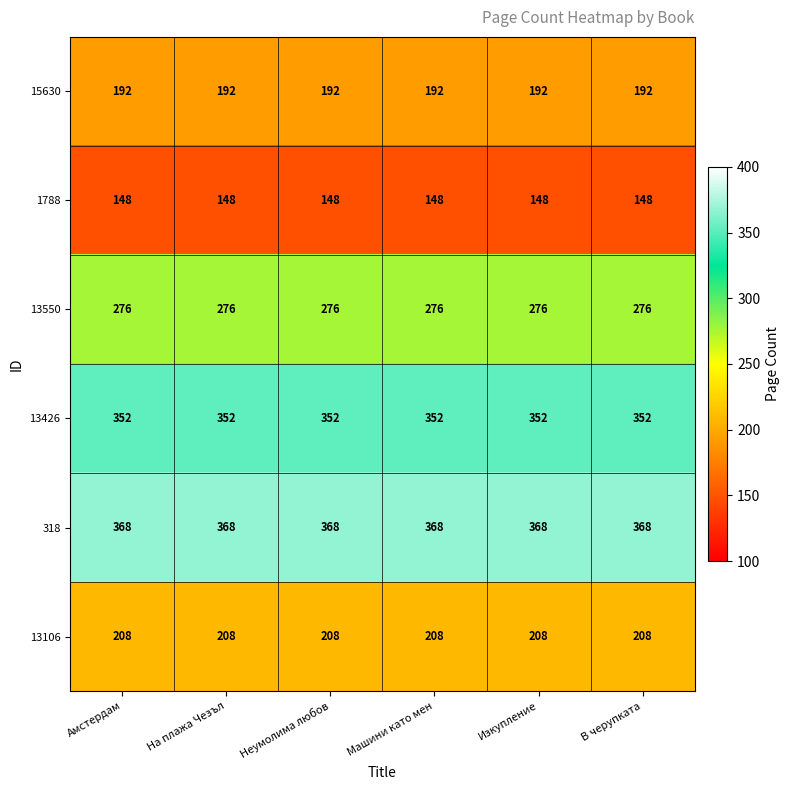

What is the difference between the highest and lowest values at Амстердам?

220